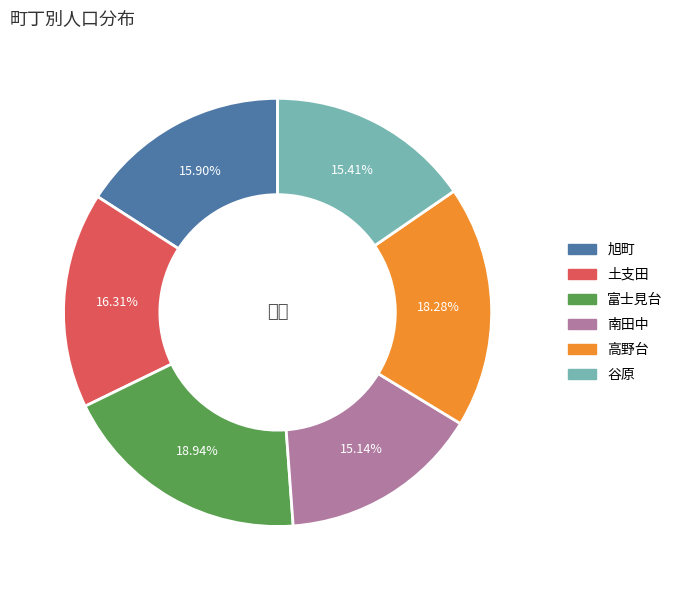

Is it true that 富士見台 is 19% of the pie?

True